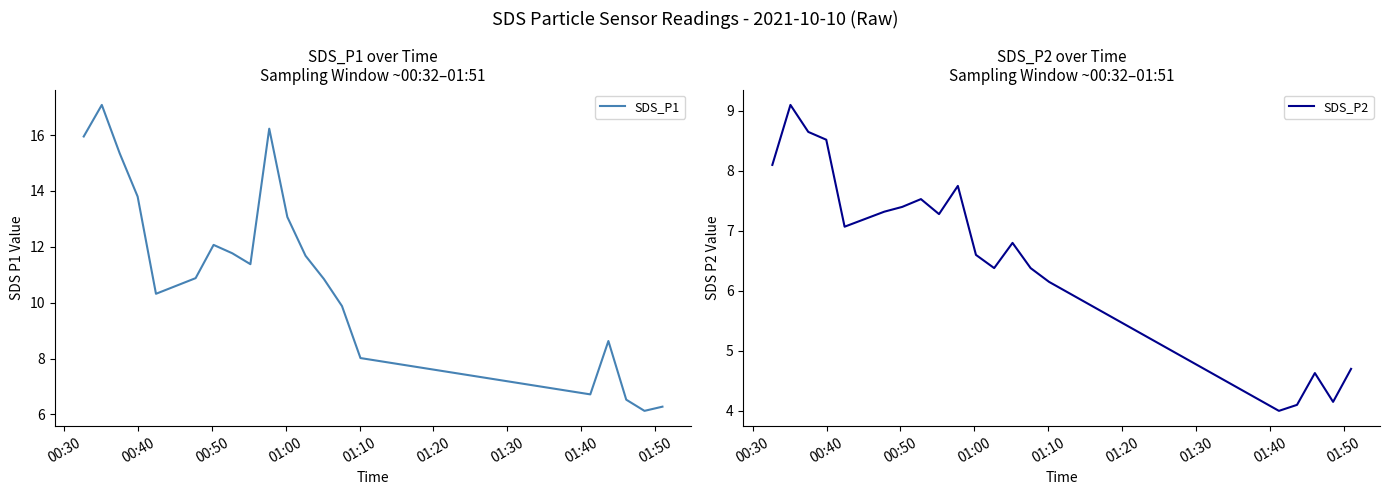

What is the highest value of the SDS_P1 series?

17.1